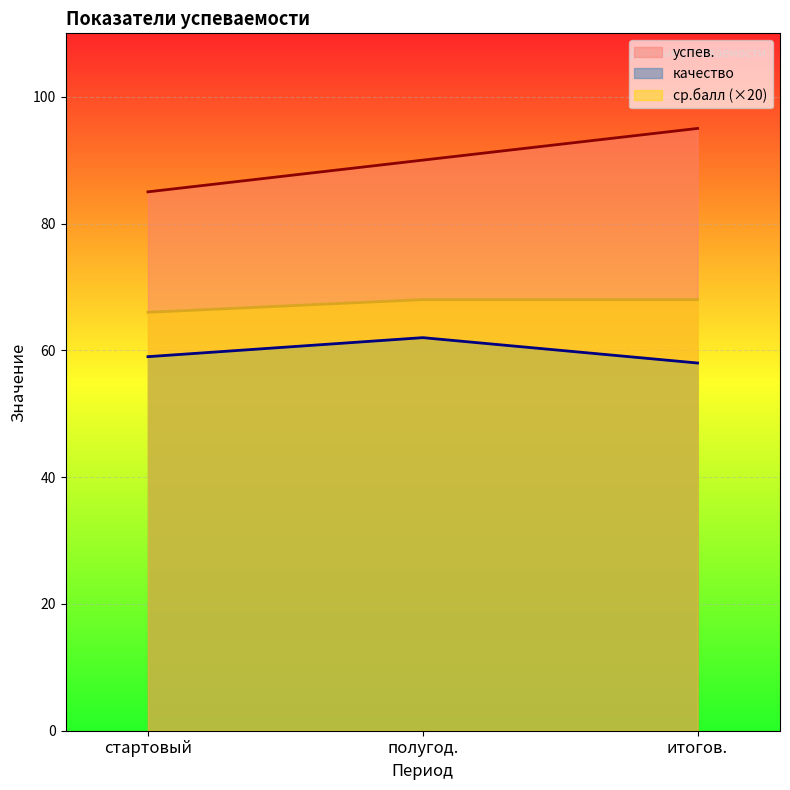

What are all the series names shown in the legend?

успев., качество, ср.балл (×20)